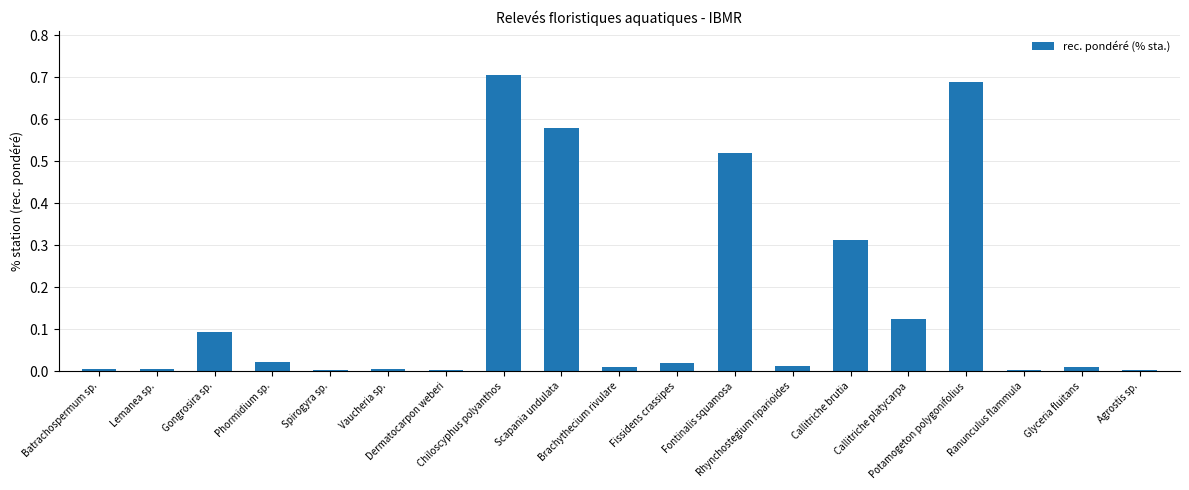

What is the label of the 8th bar from the left?

Chiloscyphus polyanthos